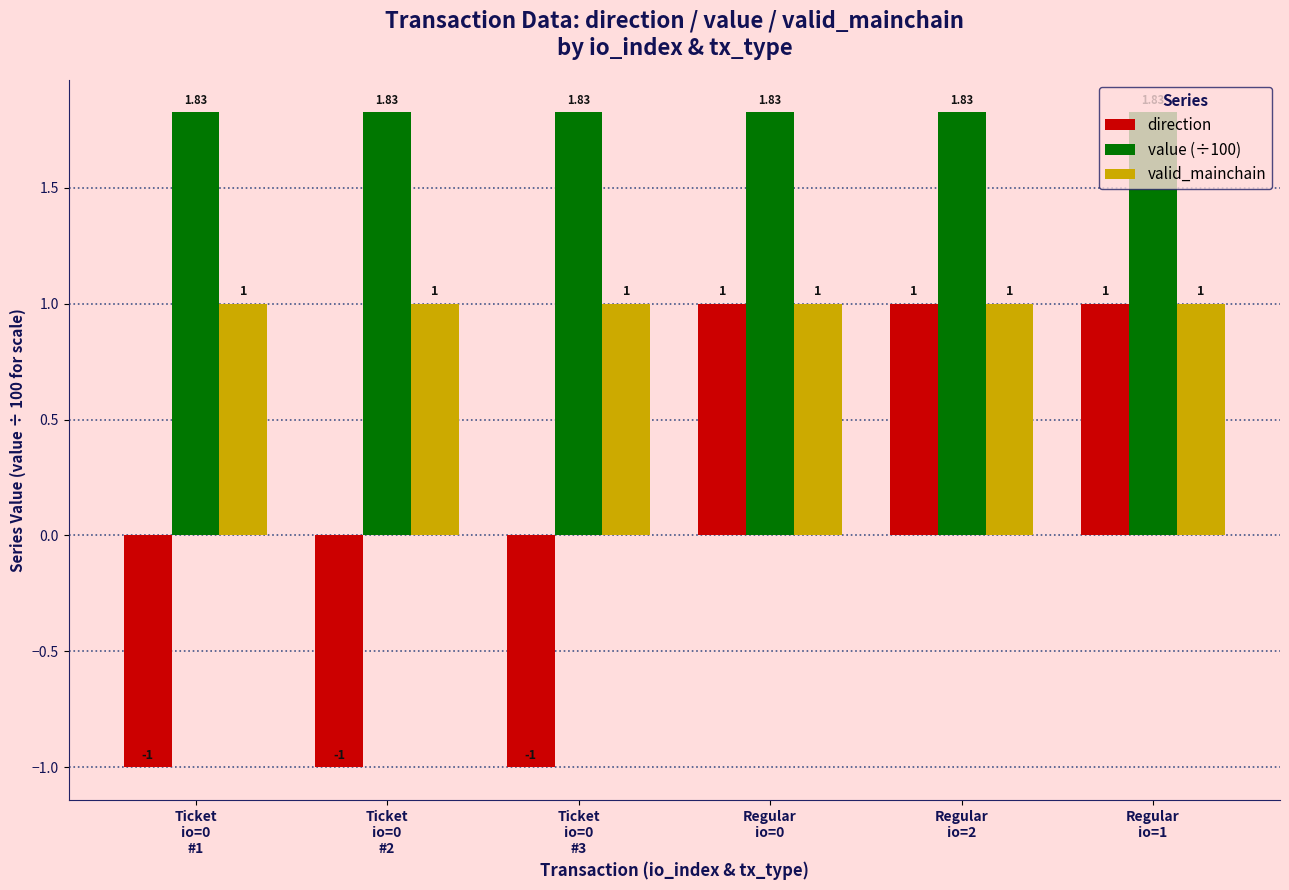

What is the difference between the maximum and second lowest values in the direction series?

2.0